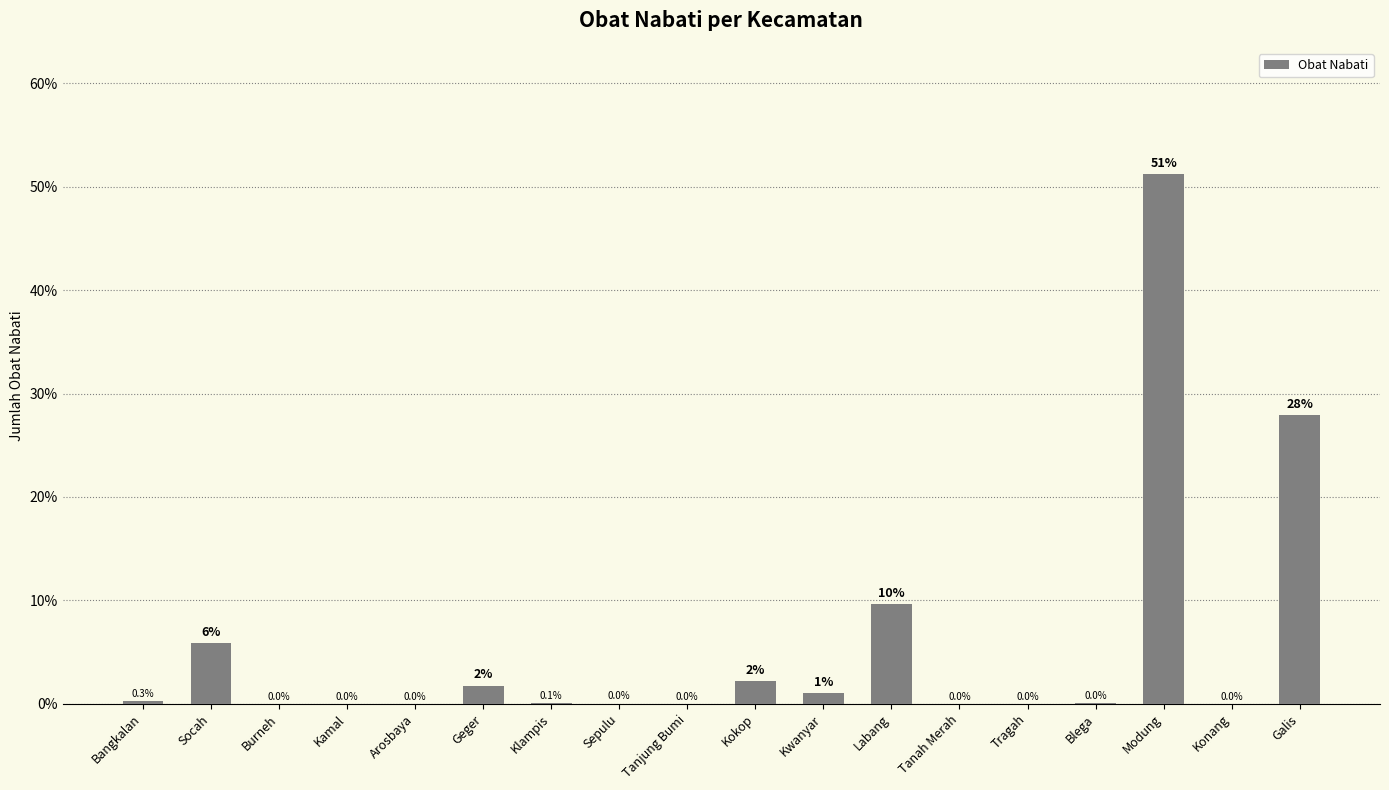

What is the greatest value displayed?

51.2